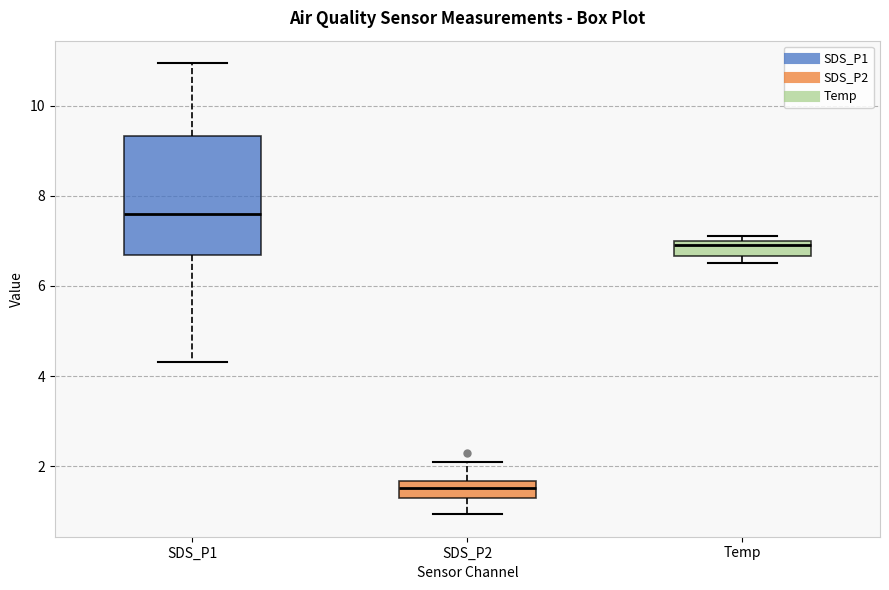

Which box has the lowest median line?

SDS_P2